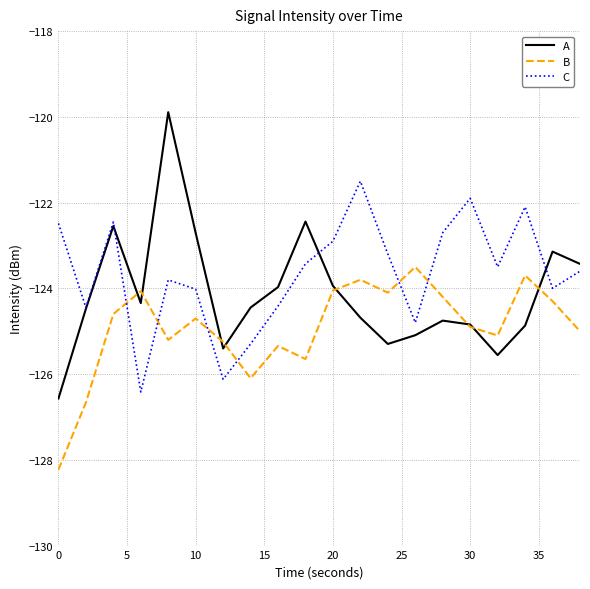

How many interior local peaks does the A series have?

5